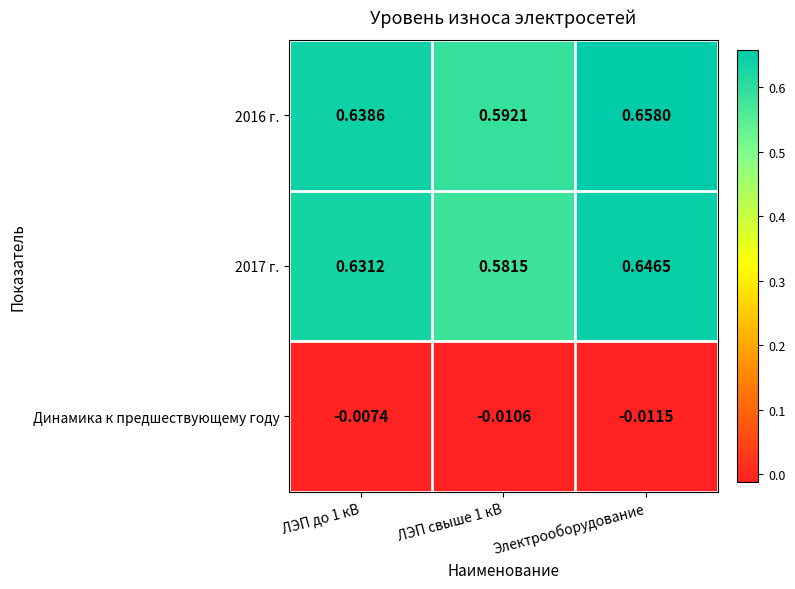

At which category is the sum across all series the highest?

Электрооборудование